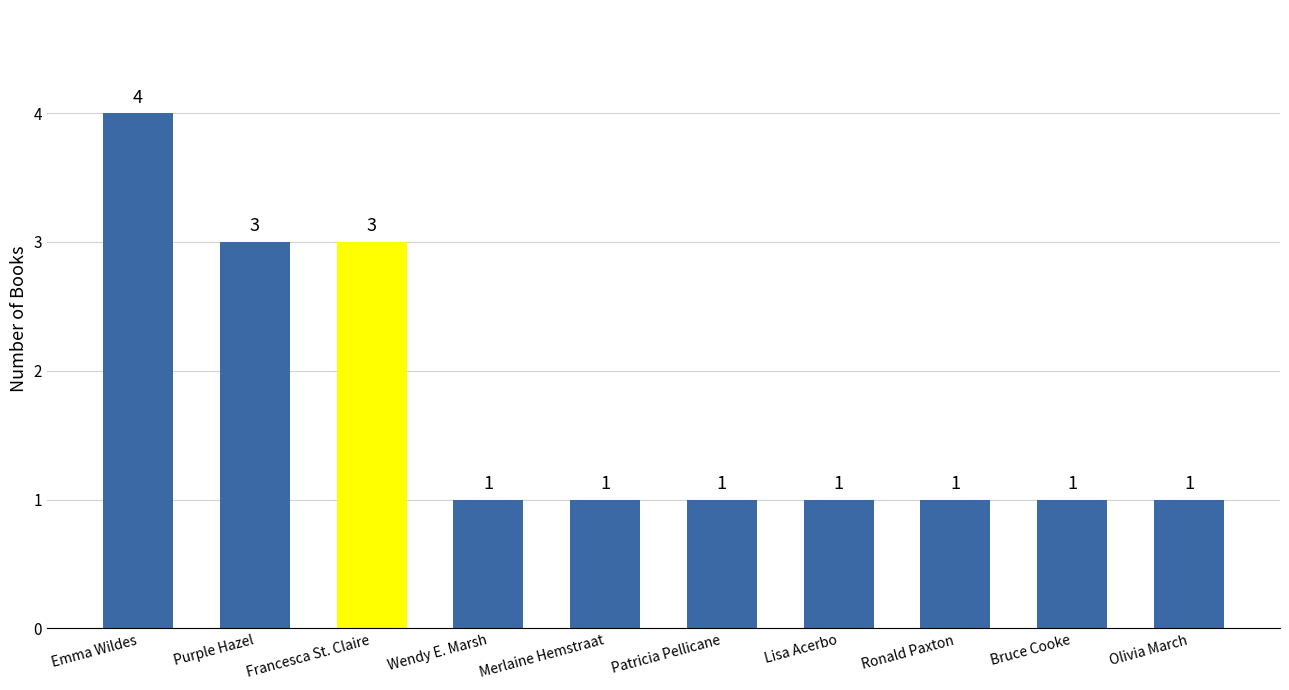

What position from the right is Emma Wildes?

10